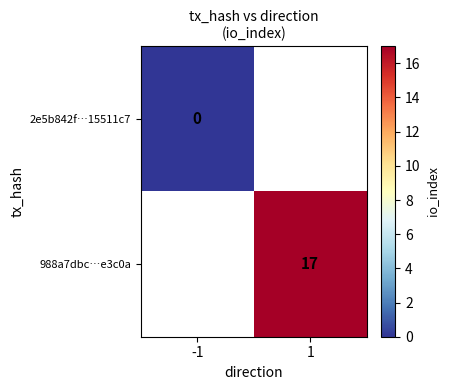

True or false: 988a7dbc…e3c0a has a value of 24 at 1.

False